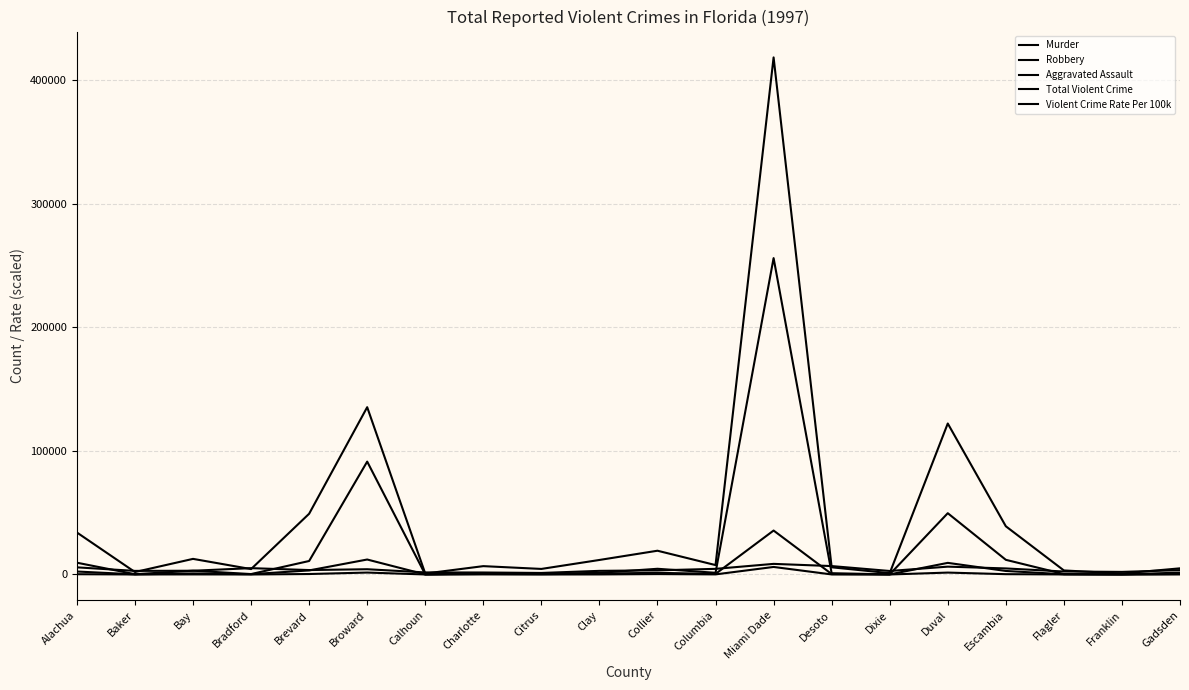

At which label does Aggravated Assault first exceed 7620?

Alachua